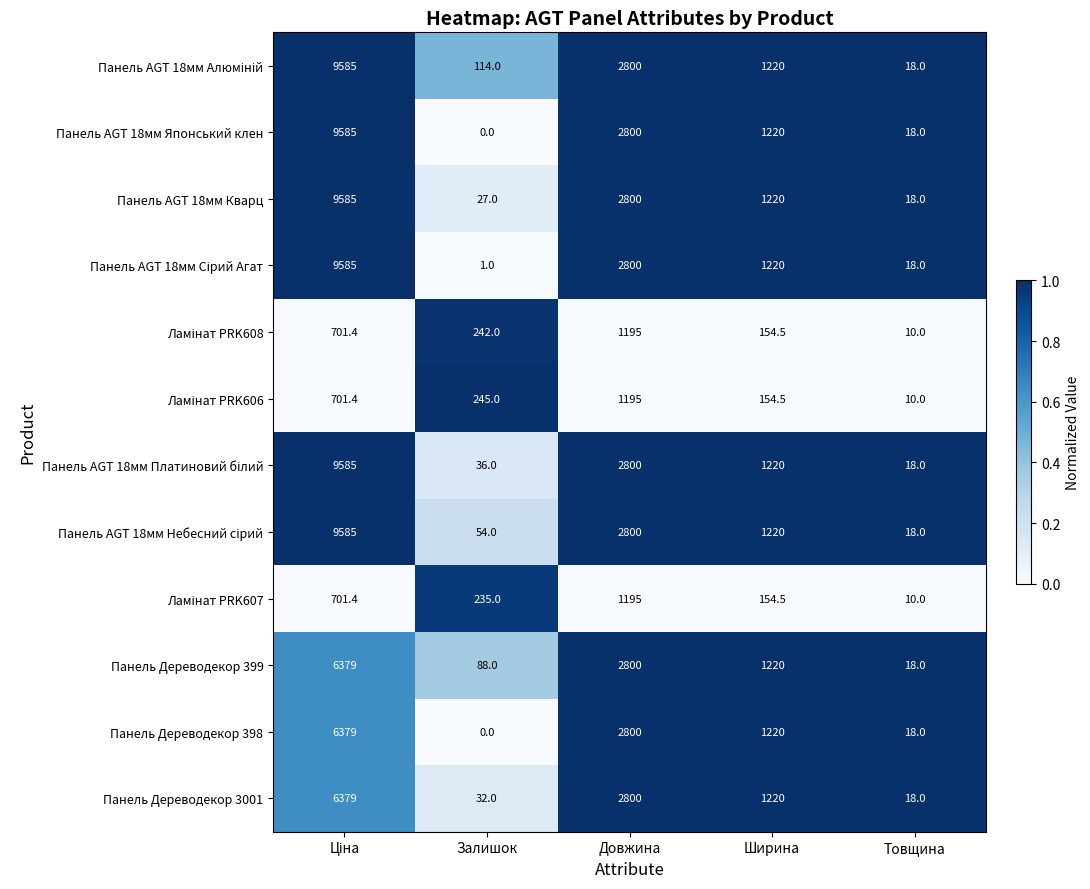

What is the spread (max minus min) of values at Довжина?

1605.0